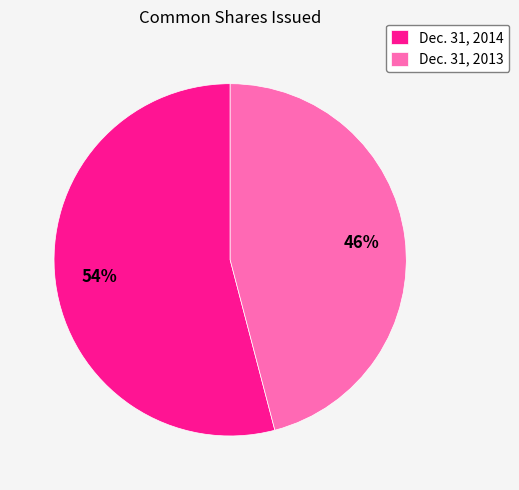

Which category has the biggest portion of the pie?

Dec. 31, 2014